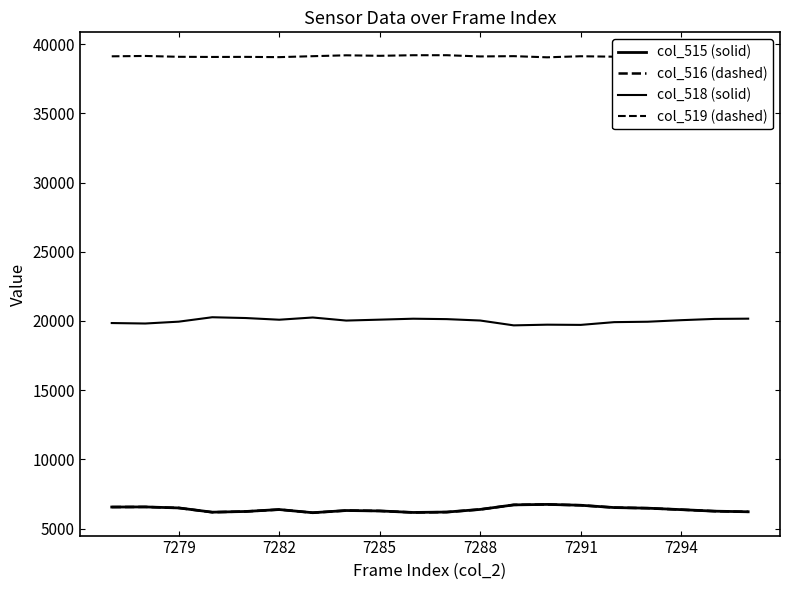

True or false: col_516 (dashed) and col_519 (dashed) cross at least once.

False